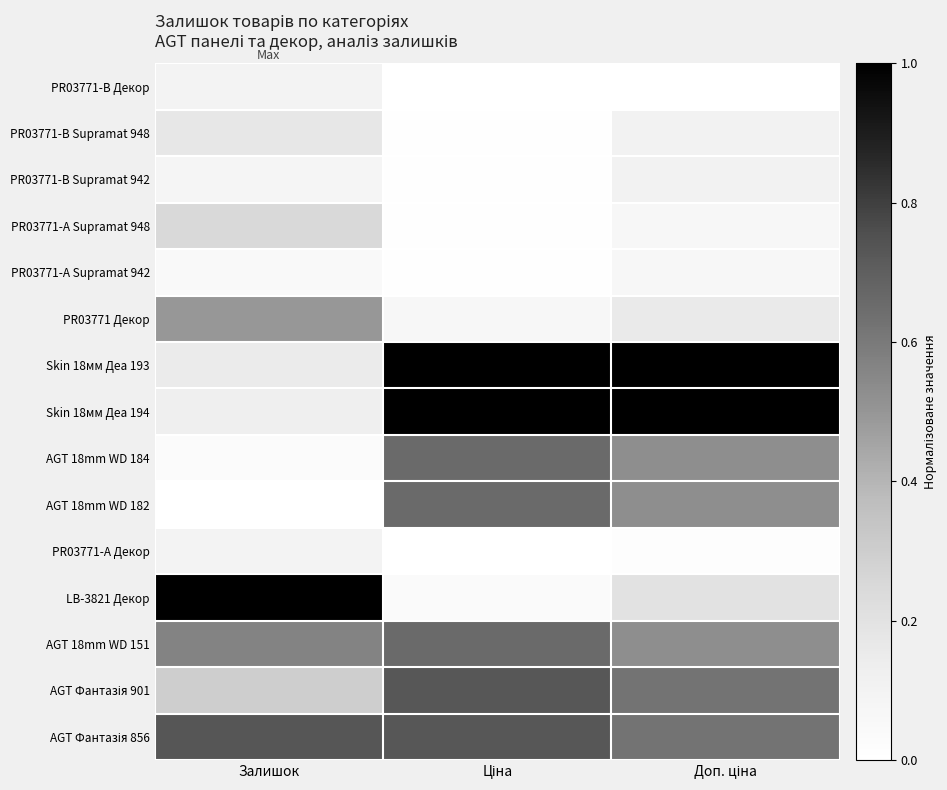

At which category is the sum across all series the highest?

Ціна